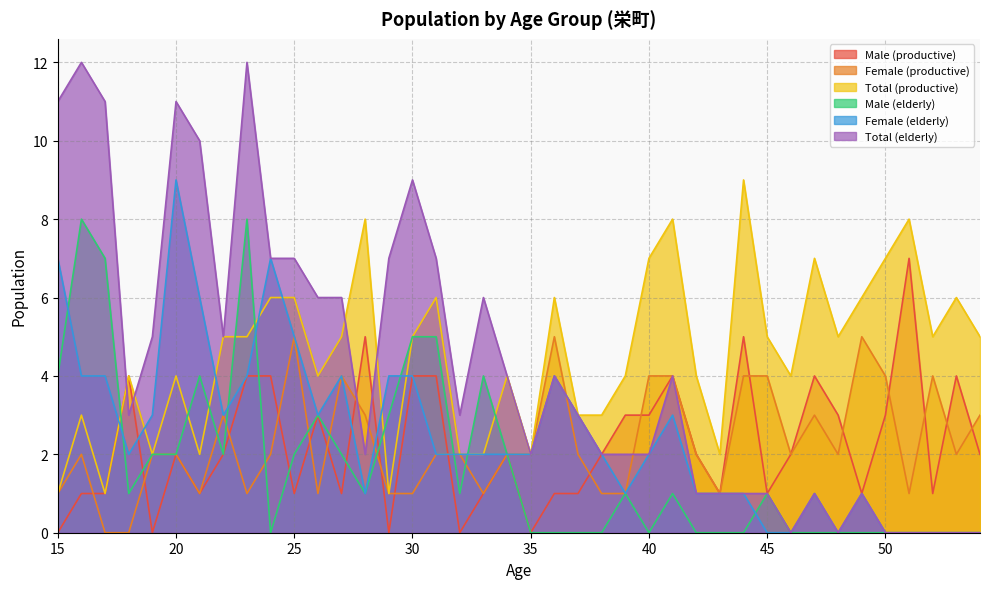

What is the difference between the maximum and minimum values in the Male (productive) series?

7